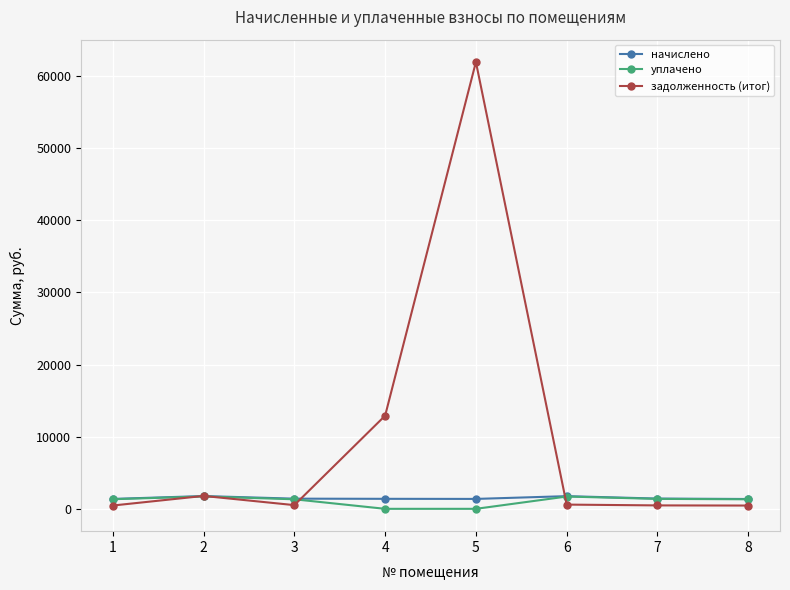

Which series changed the most between 1 and 4?

задолженность (итог)